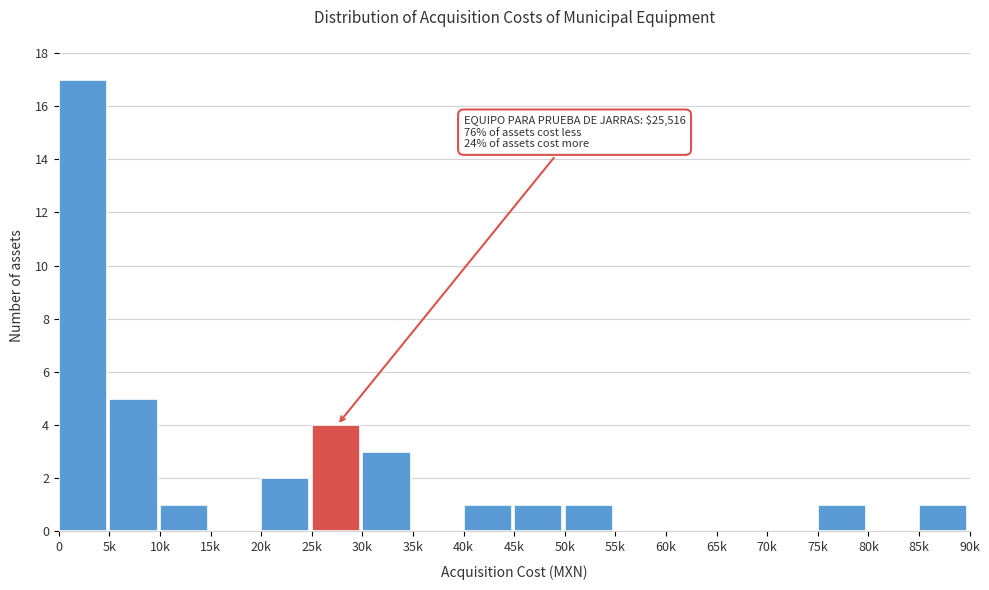

Reading left to right, what are all the values shown in this chart?

0=17	5k=5	10k=1	15k=0	20k=2	25k=4	30k=3	35k=0	40k=1	45k=1	50k=1	55k=0	60k=0	65k=0	70k=0	75k=1	80k=0	85k=1